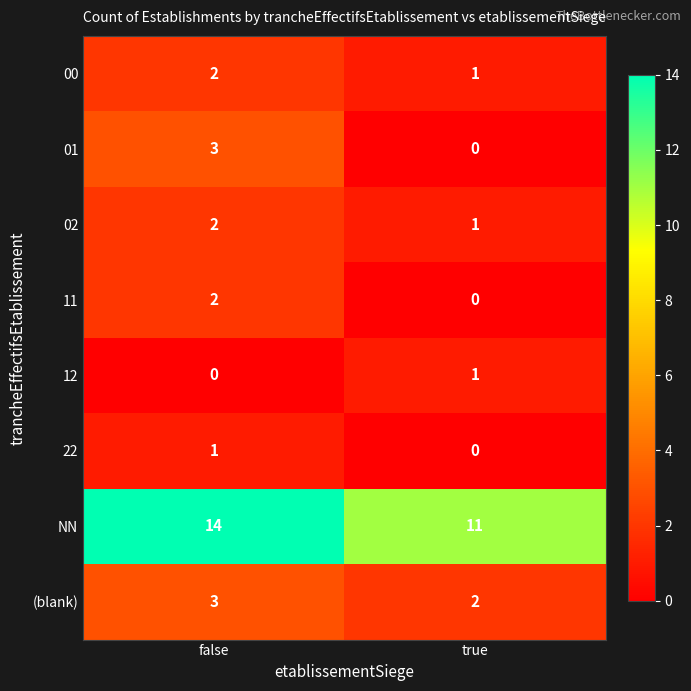

Reading right to left, list all the values displayed in this chart.

00: true=1	false=2
01: true=0	false=3
02: true=1	false=2
11: true=0	false=2
12: true=1	false=0
22: true=0	false=1
NN: true=11	false=14
(blank): true=2	false=3